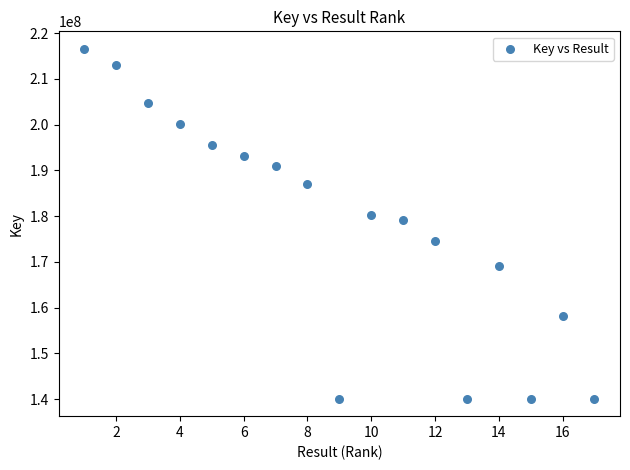

What is the range of X values (max minus min)?

16